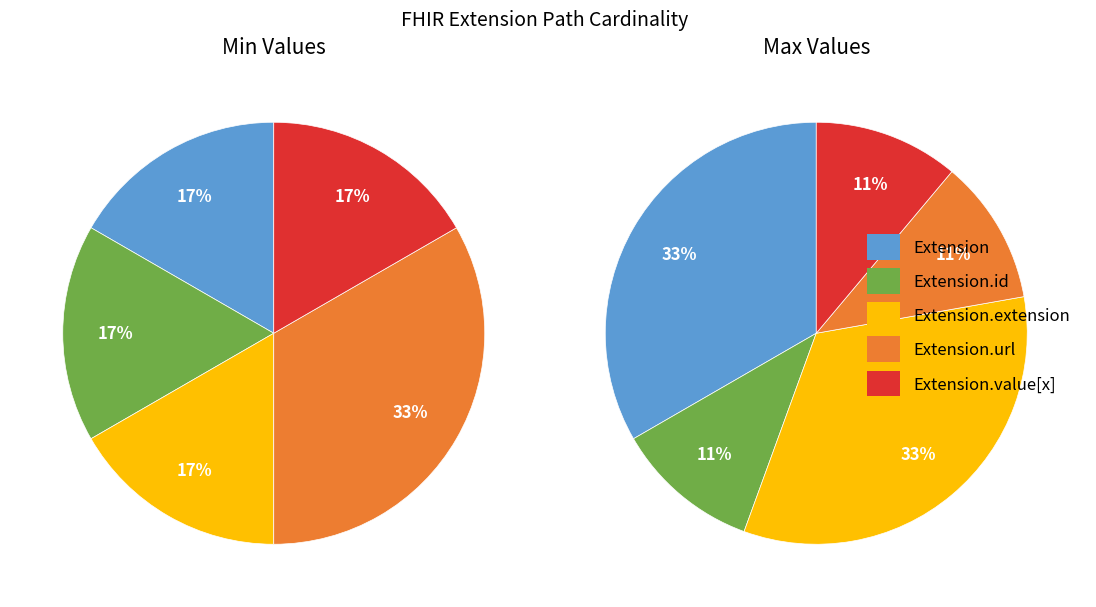

Which series has the largest range (max minus min)?

Extension